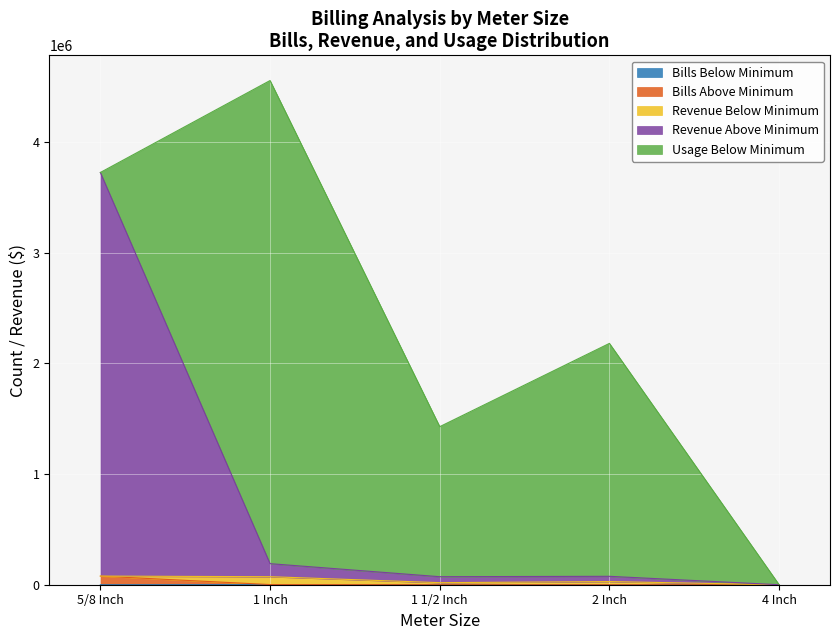

The value of Usage Above Minimum at 4 Inch is -1950172.1. True or false?

False